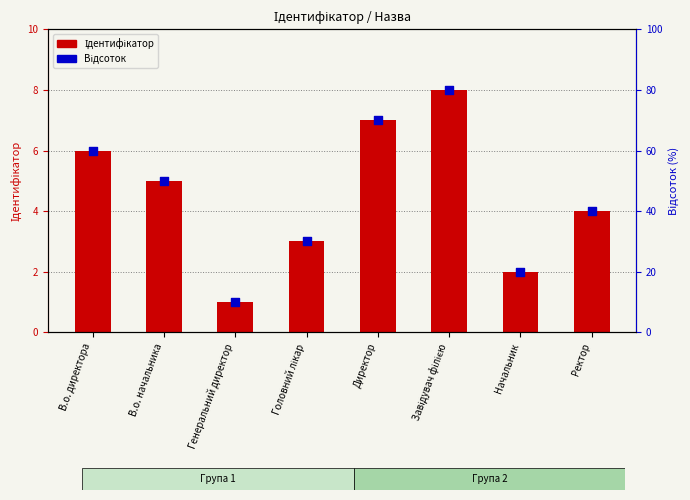

Which series has the largest total across all categories?

Відсоток